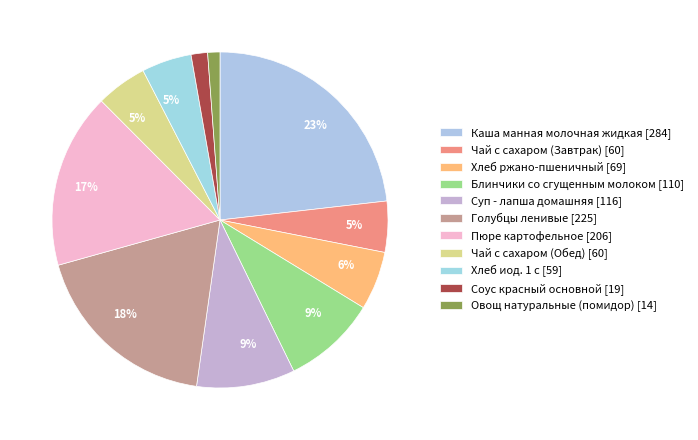

To the nearest percent, what portion does Суп - лапша домашняя represent?

9%